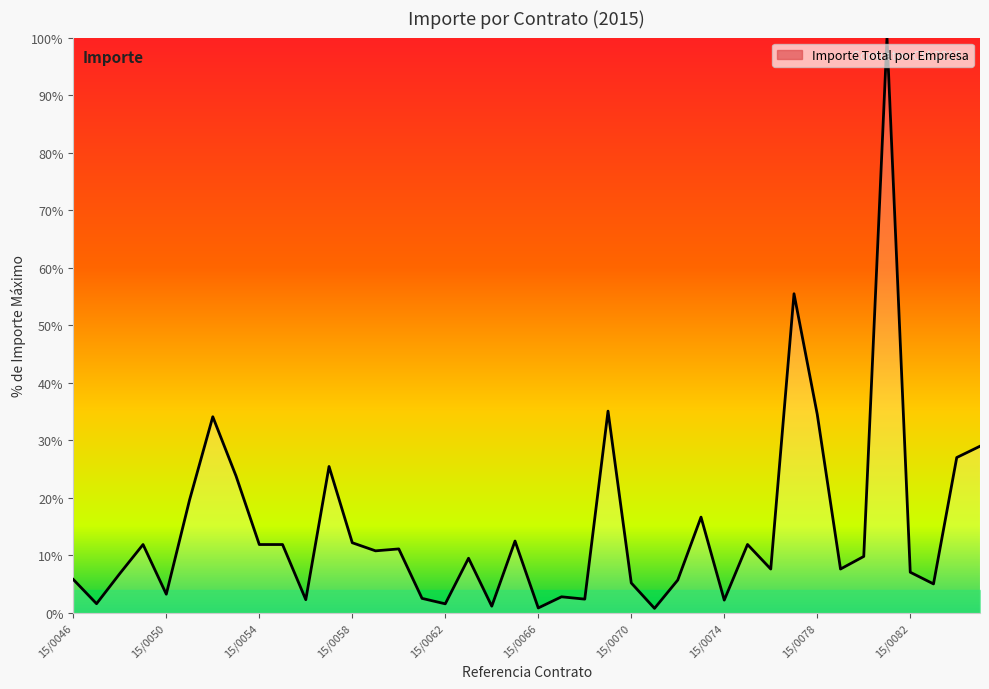

What is the smallest value displayed?

0.8